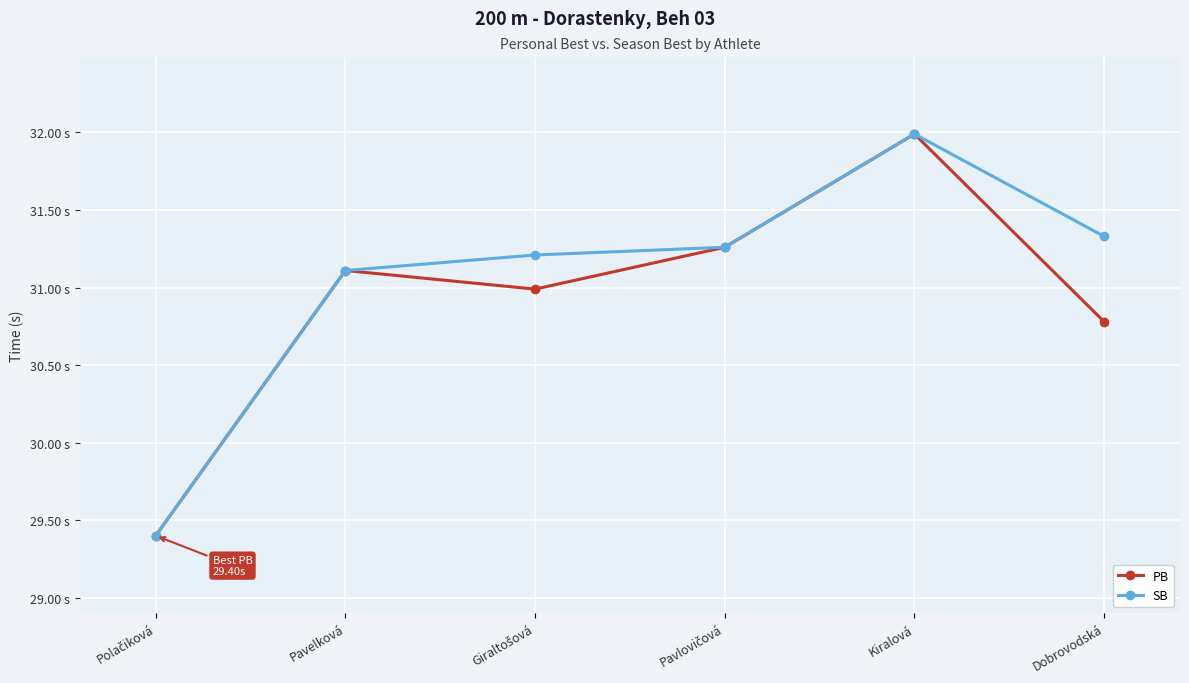

Does the chart have visible grid lines?

Yes